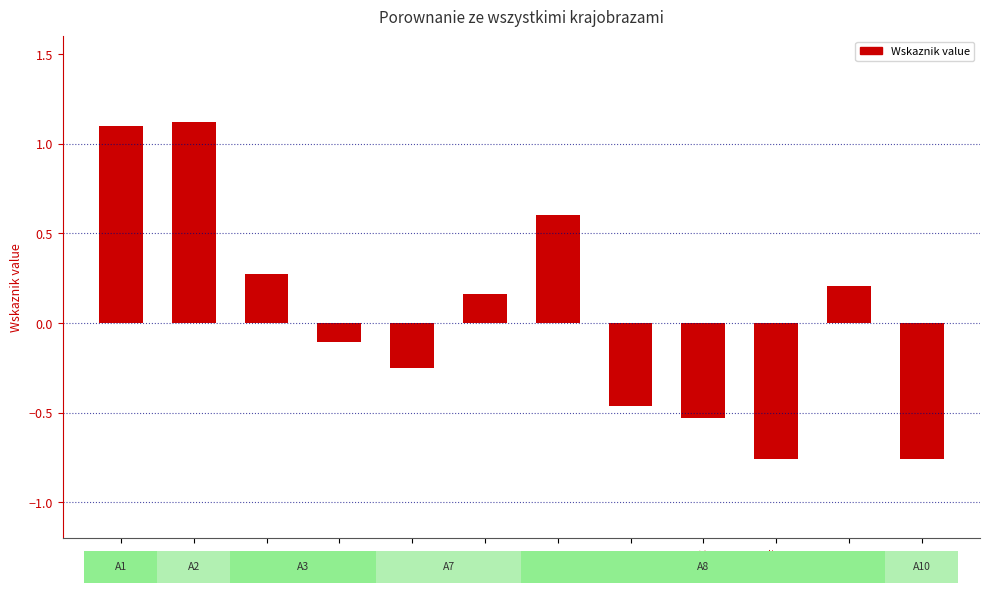

Where does the data first go above 0?

A1e